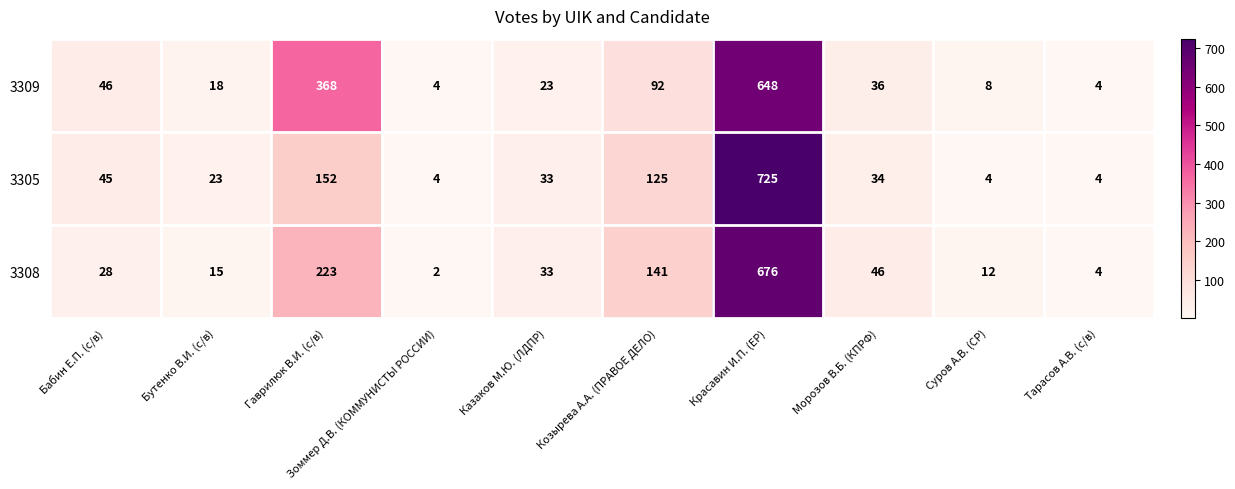

True or false: 3309 has a value of 4 at Зоммер Д.В. (КОММУНИСТЫ РОССИИ).

True